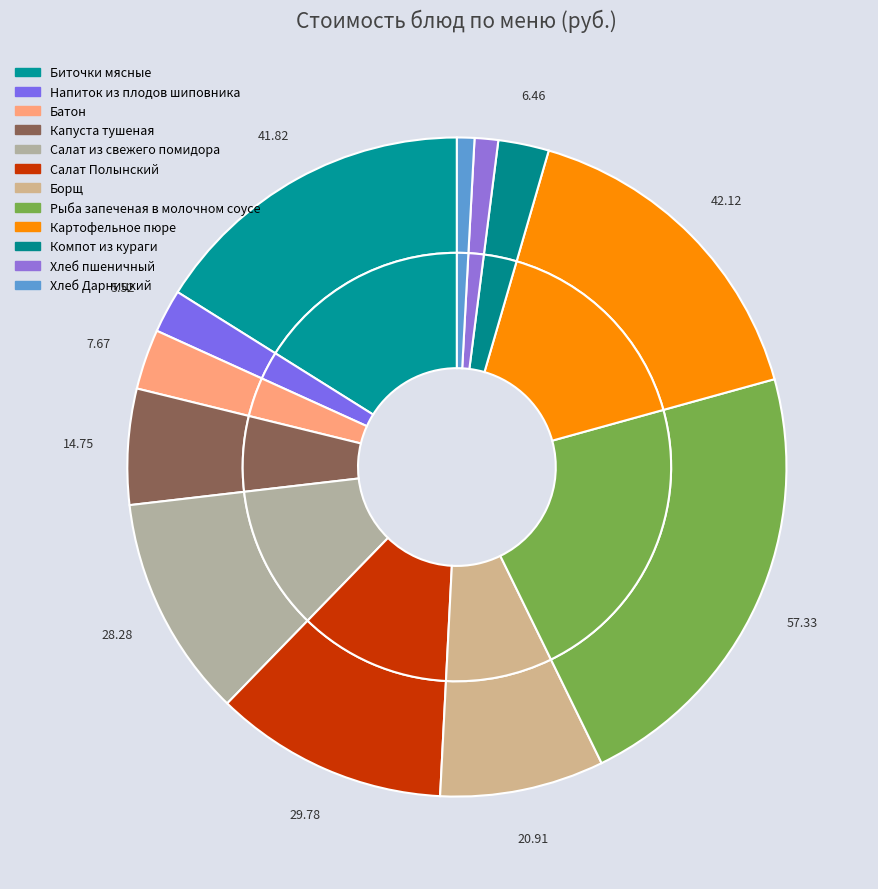

Rank the categories by value from highest to lowest.

Рыба запеченая в молочном соусе, Картофельное пюре, Биточки мясные, Салат Полынский, Салат из свежего помидора, Борщ, Капуста тушеная, Батон, Компот из кураги, Напиток из плодов шиповника, Хлеб пшеничный, Хлеб Дарницкий